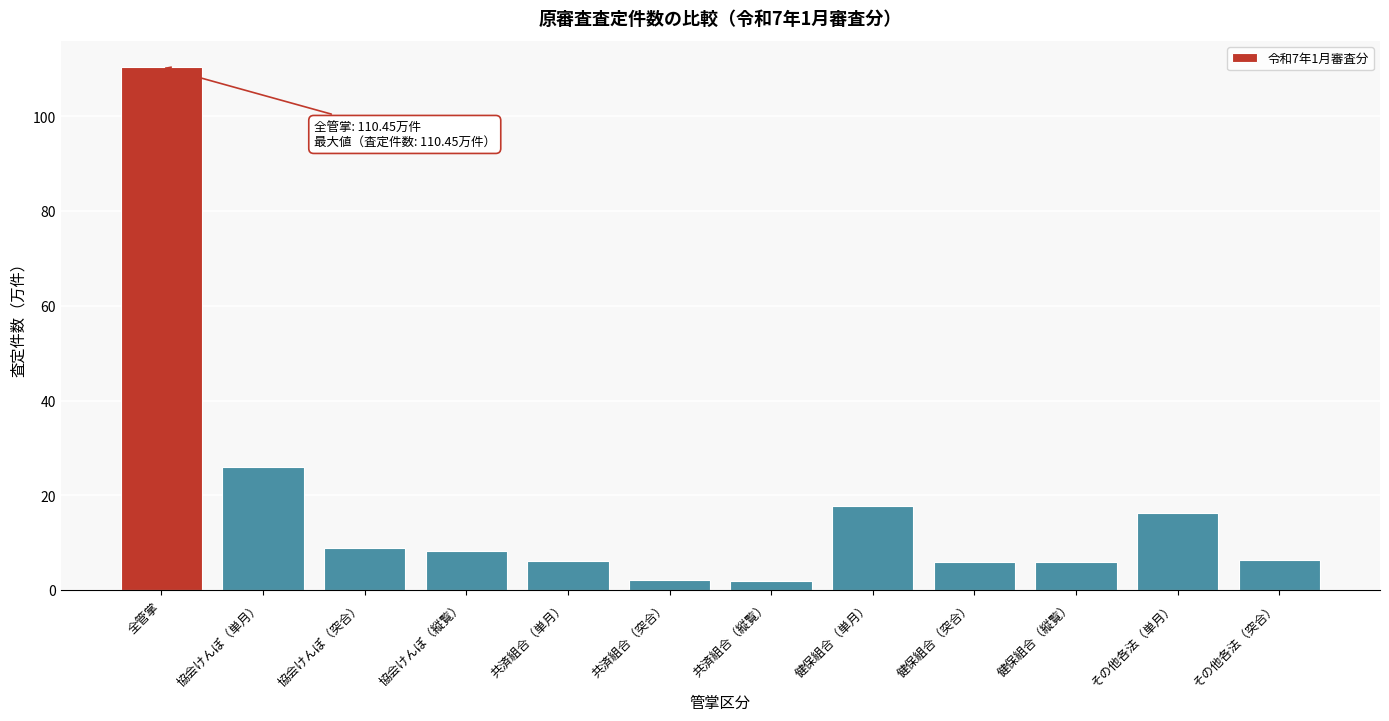

At which label is the value closest to 56?

協会けんぽ（単月）